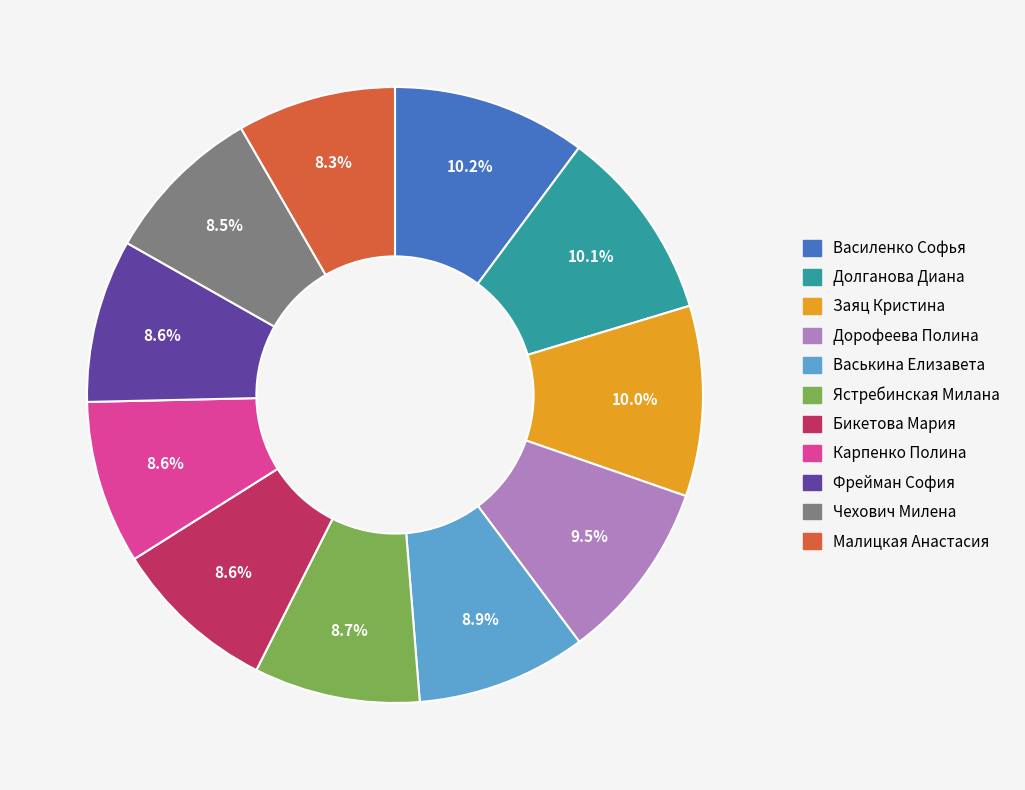

Is Долганова Диана the majority of the pie?

No